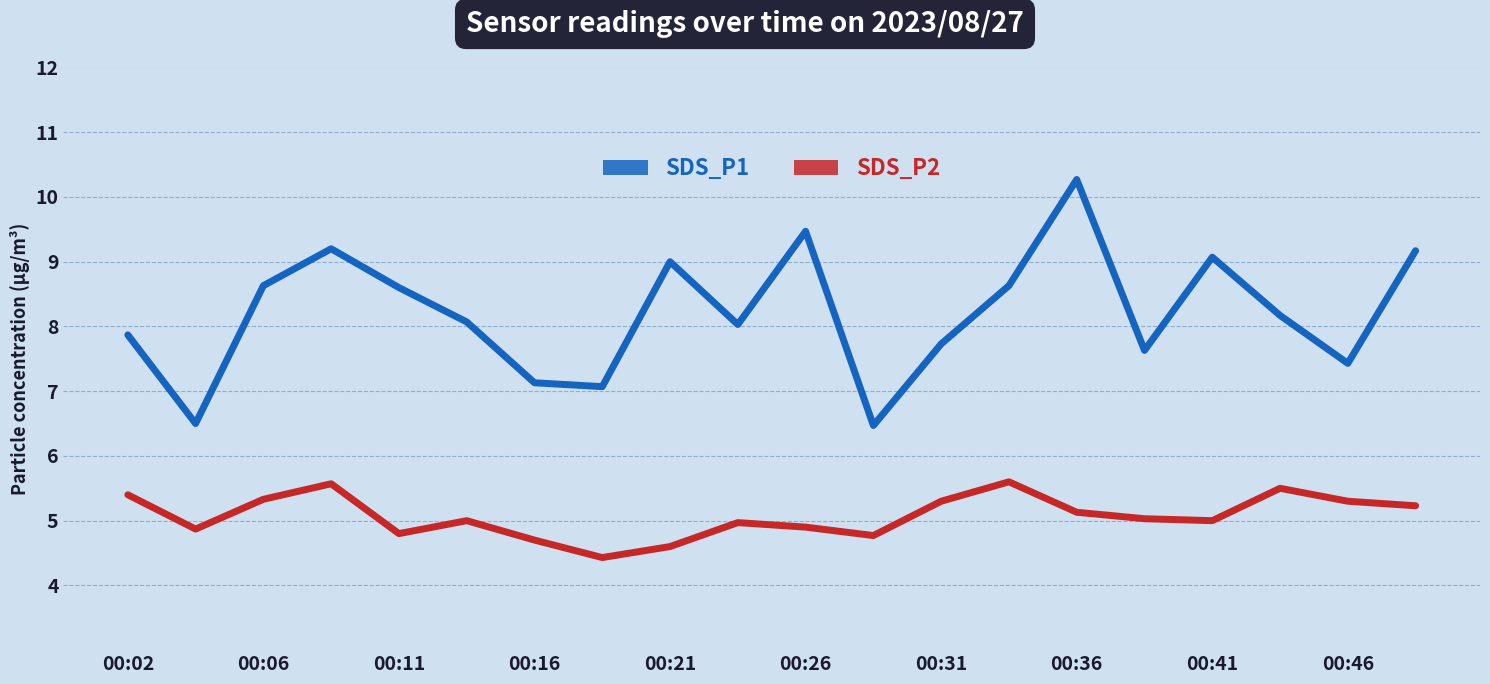

What is the lowest value of the SDS_P1 series?

6.5